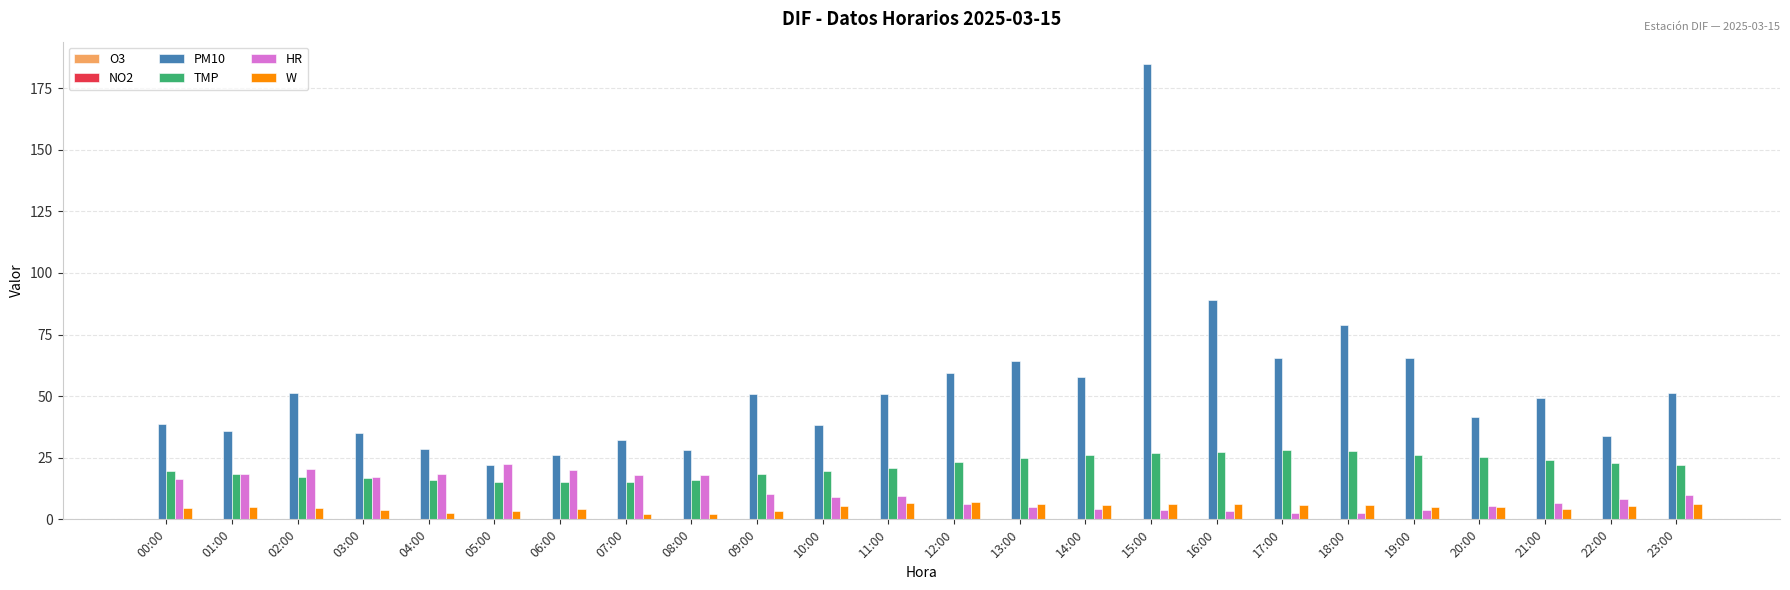

What is the highest value of the PM10 series?

184.6